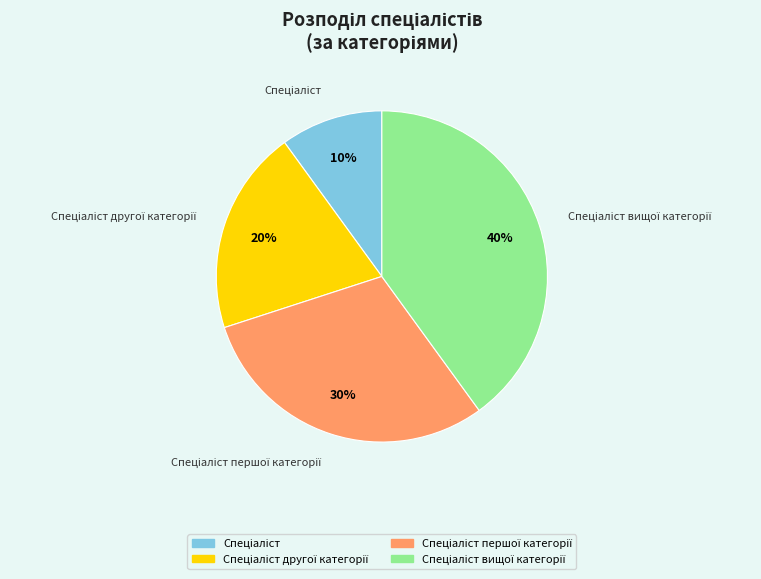

To the nearest percent, what is the average slice percentage?

25%